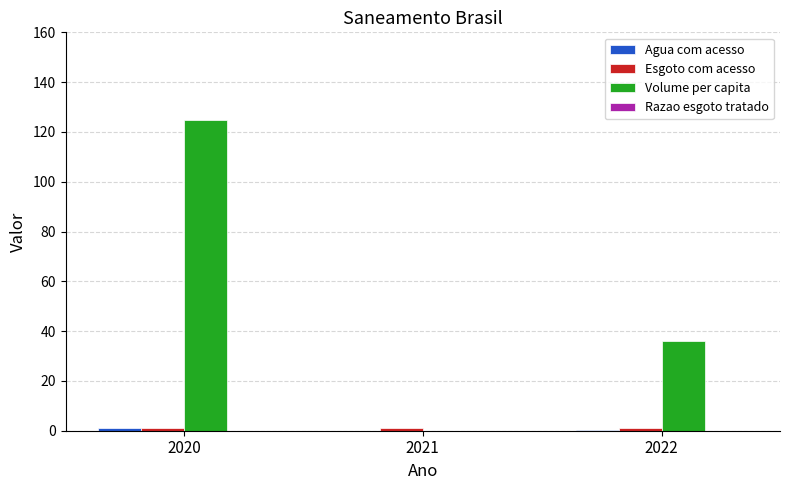

Which series has the largest total across all categories?

Volume per capita